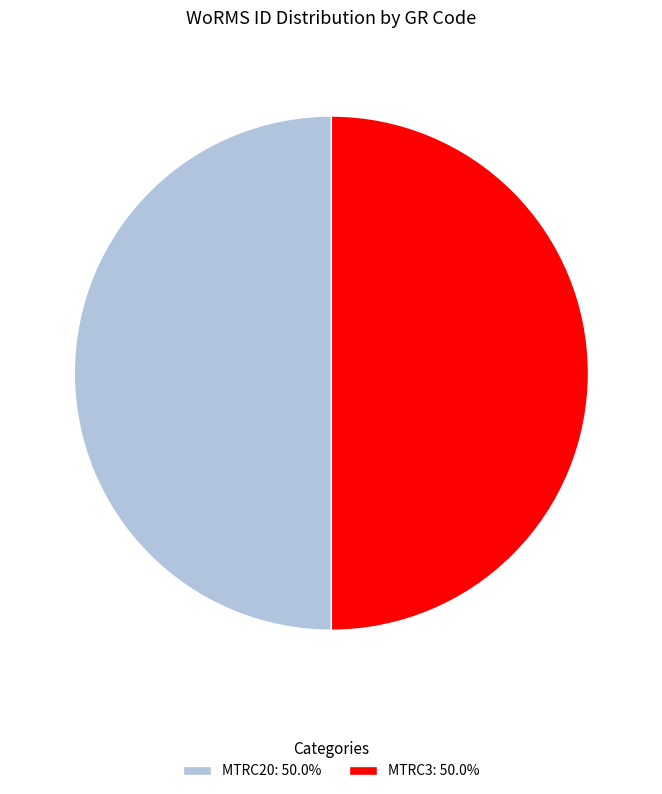

How many slices are in this pie chart?

2